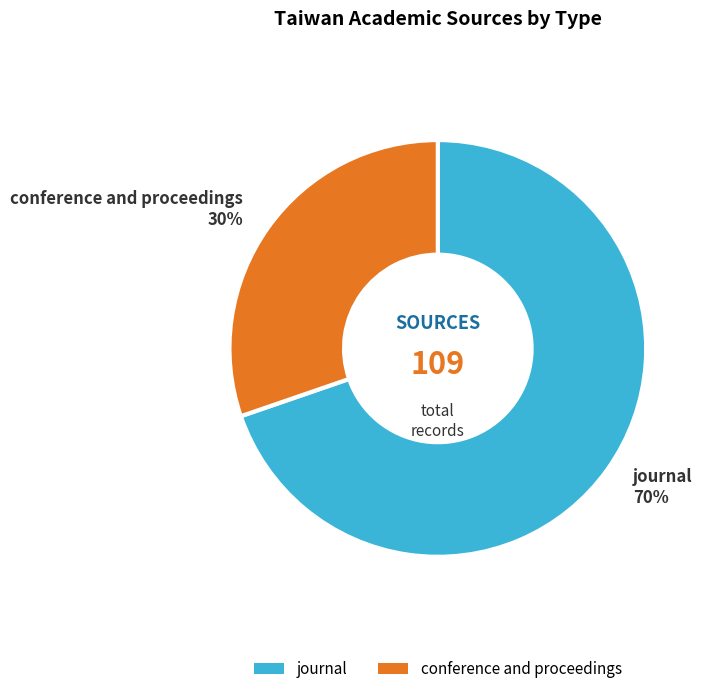

To the nearest percent, what percentage of the pie is conference and proceedings?

30%